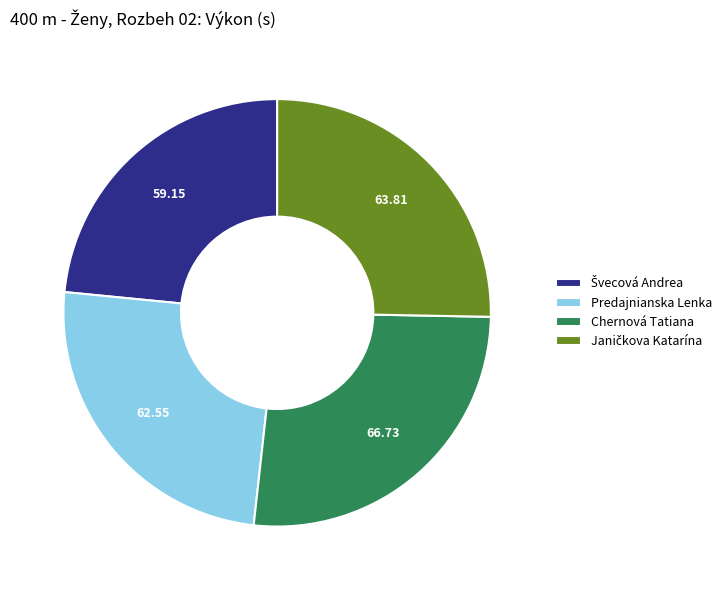

Is there any slice that represents more than half of the pie?

No